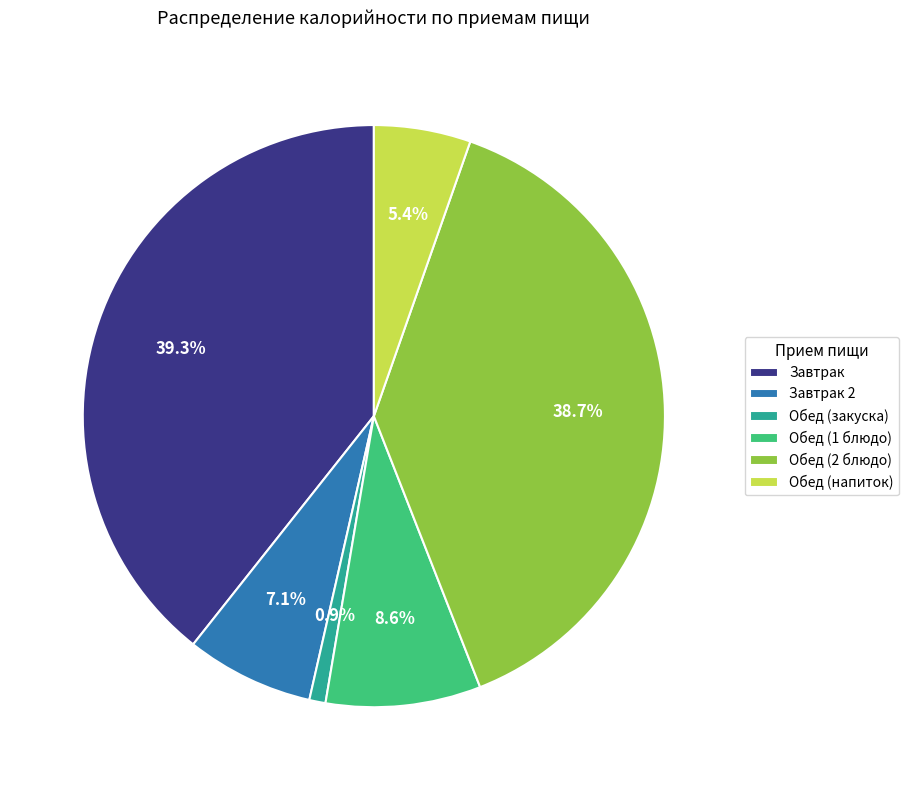

How many slices are in this pie chart?

6